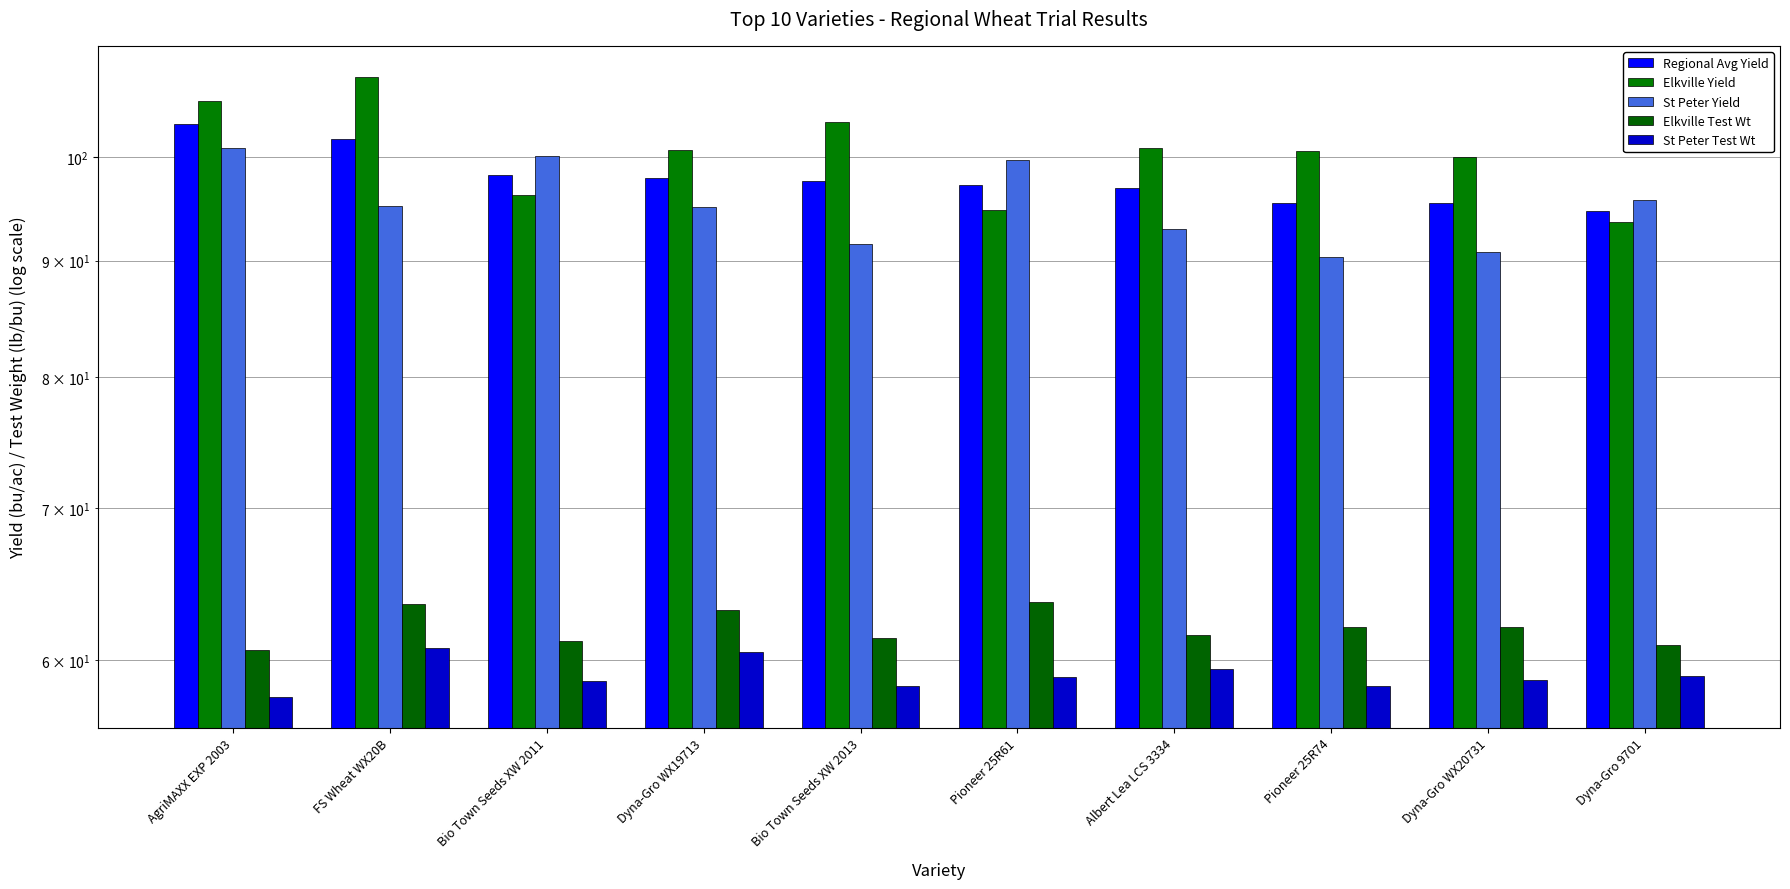

How many bars are there in each group?

5